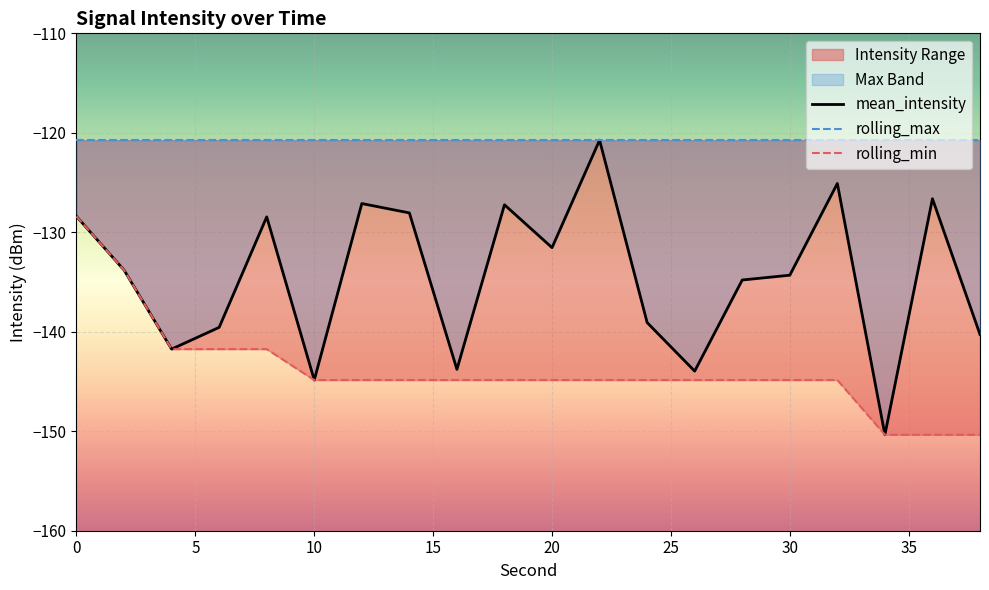

True or false: mean_intensity and rolling_max cross at least once.

False